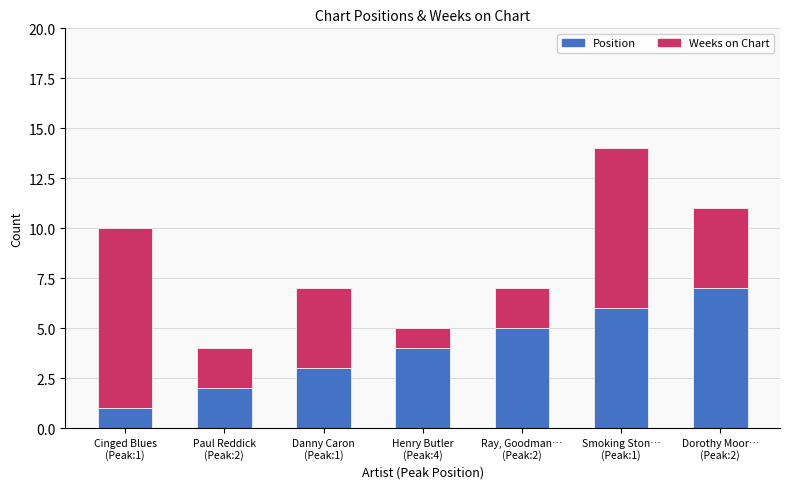

What is the difference between the maximum and minimum values in the Position series?

6